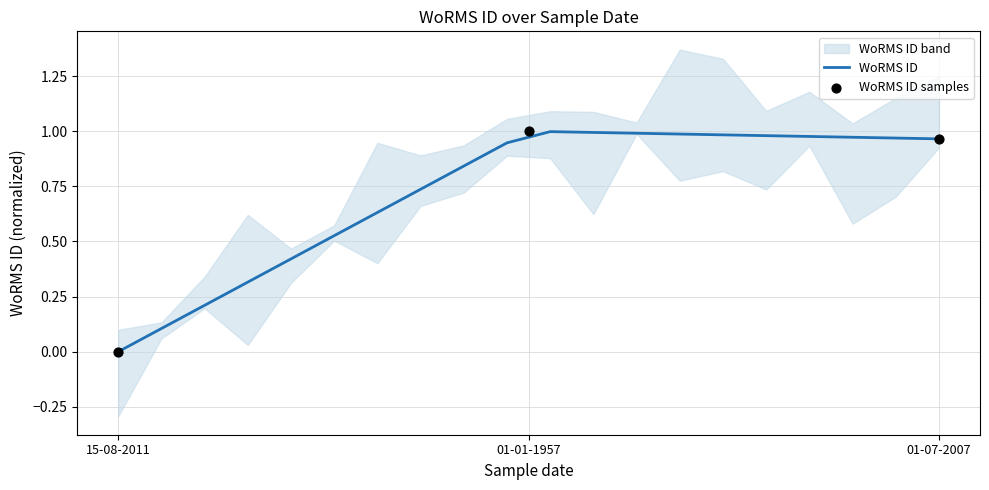

Between 01-07-2007 and 15-08-2011, which is larger?

01-07-2007